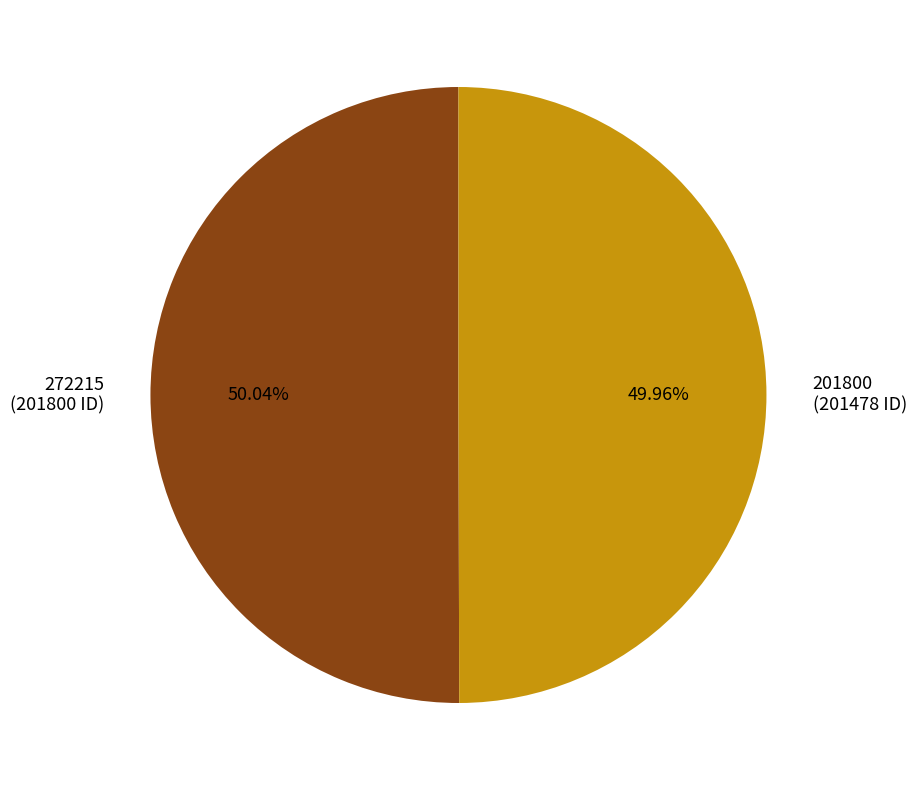

What is the total percentage of 272215 and 201800?

100.0%